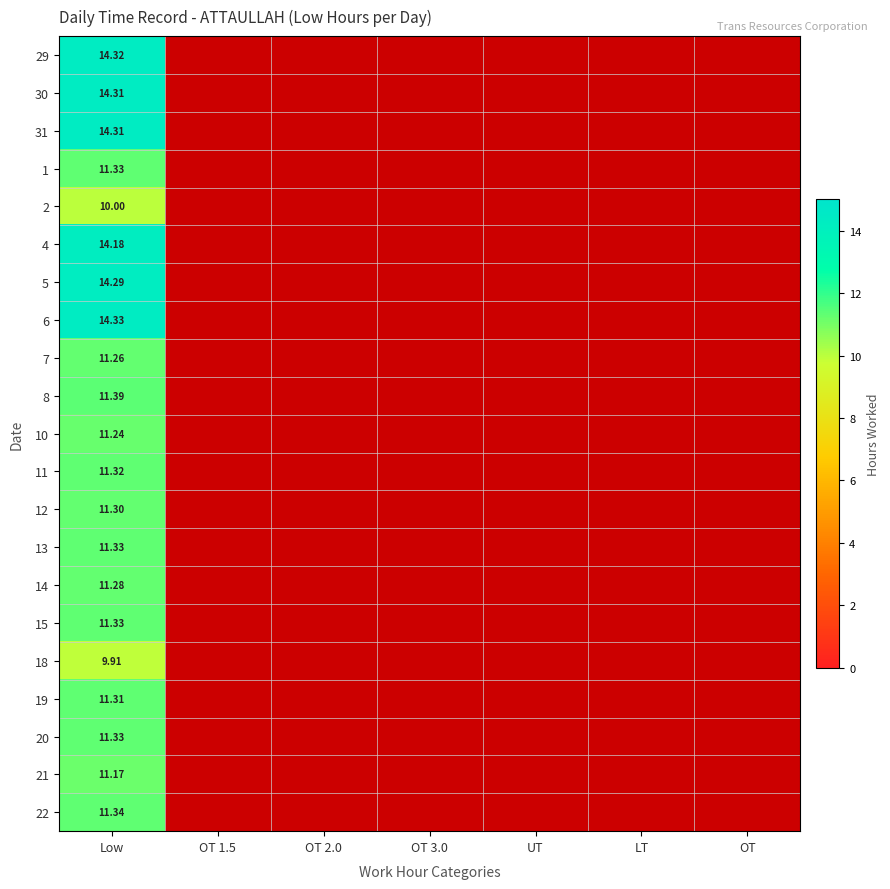

Is it true that 2 equals 5.1 at Low?

False